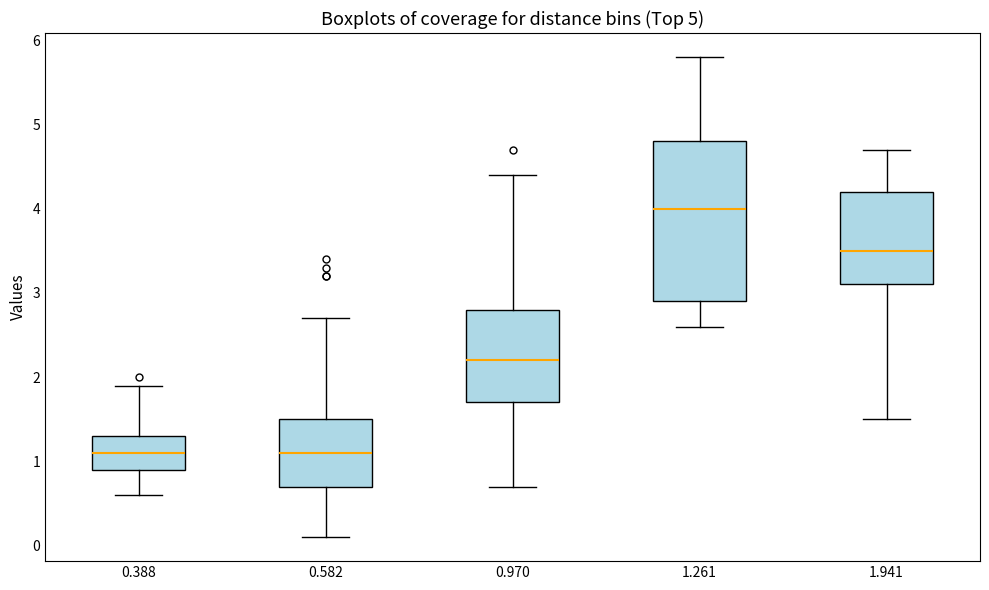

Which box has the highest median line?

1.261